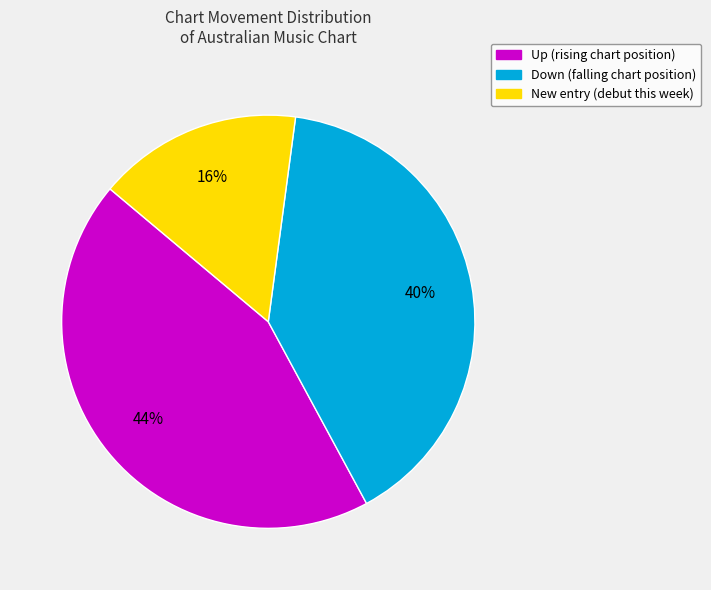

To the nearest percent, what is the difference between the largest and smallest slice percentages?

28%